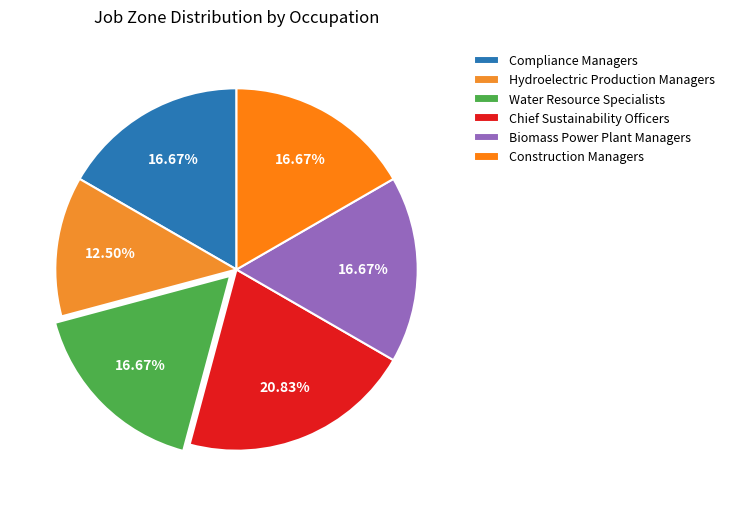

Count the number of slices in the pie.

6